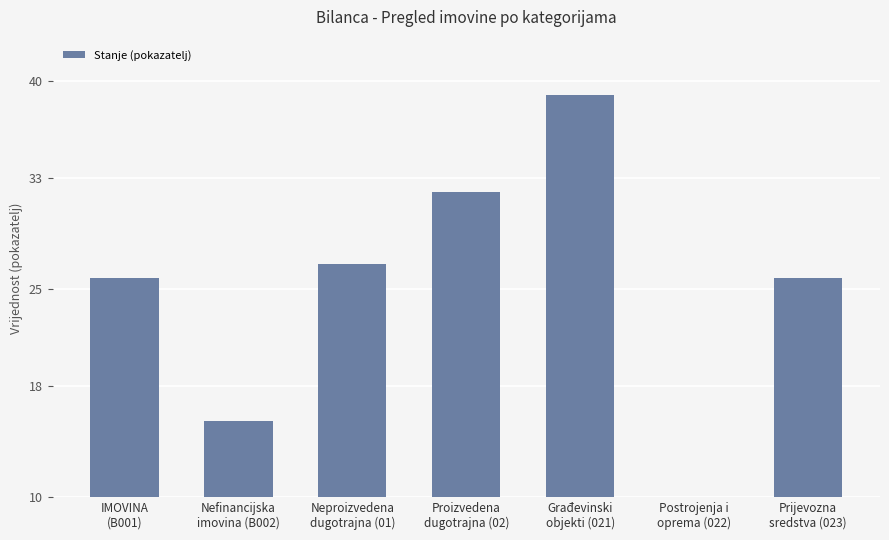

What is the average value?

24.1